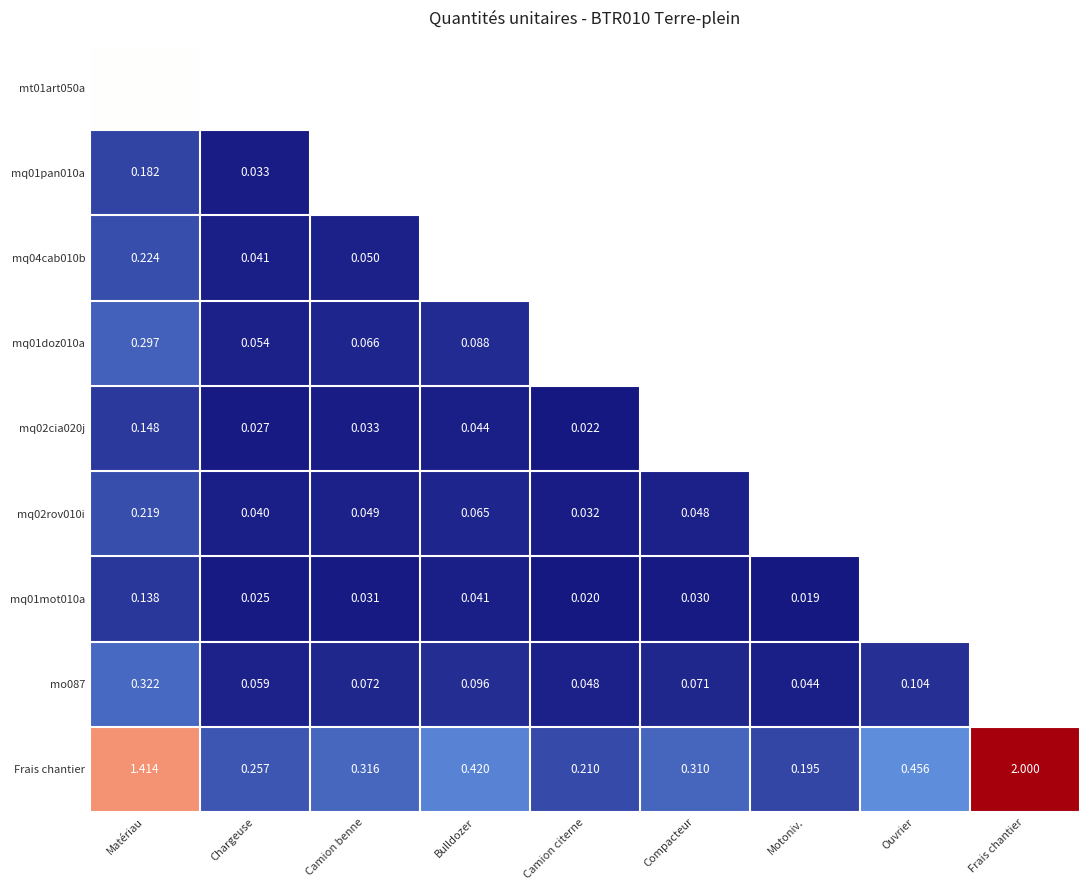

Which category has the highest value in the Frais chantier series?

Frais chantier